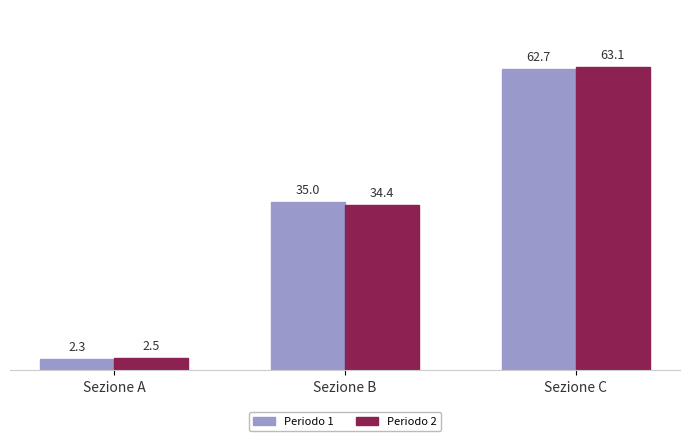

What is the difference between the second highest and minimum values in the Periodo 2 series?

31.9